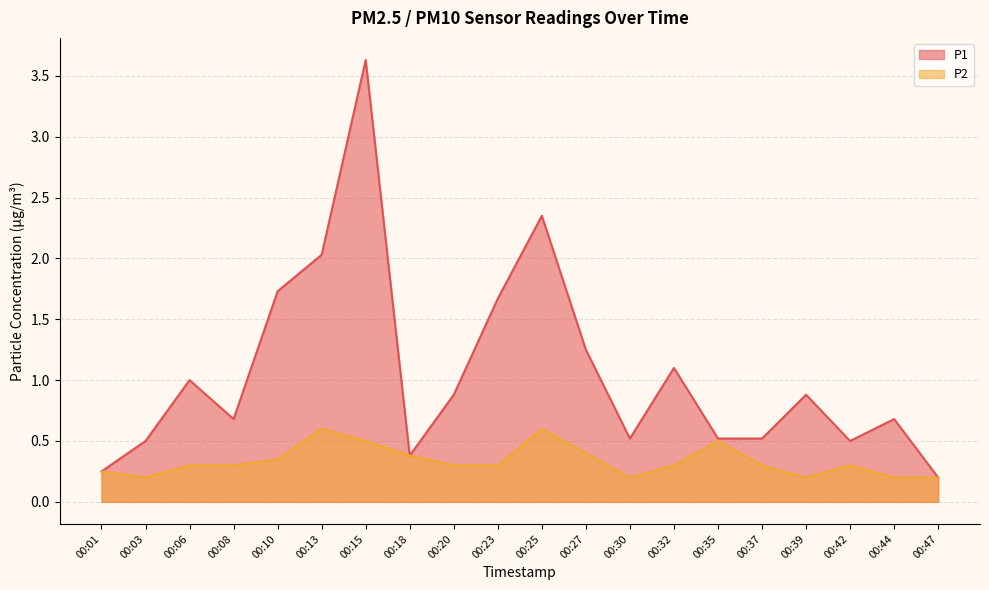

What is the value of the P2 point at the 7th from the left?

0.5